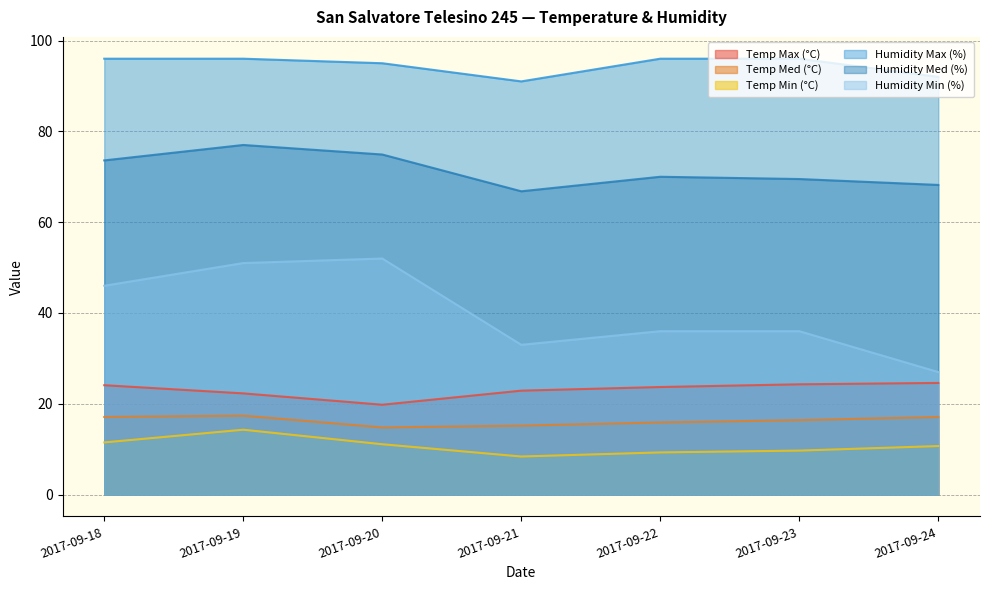

True or false: Humidity Min (%) has a value of 33.0 at 2017-09-21.

True